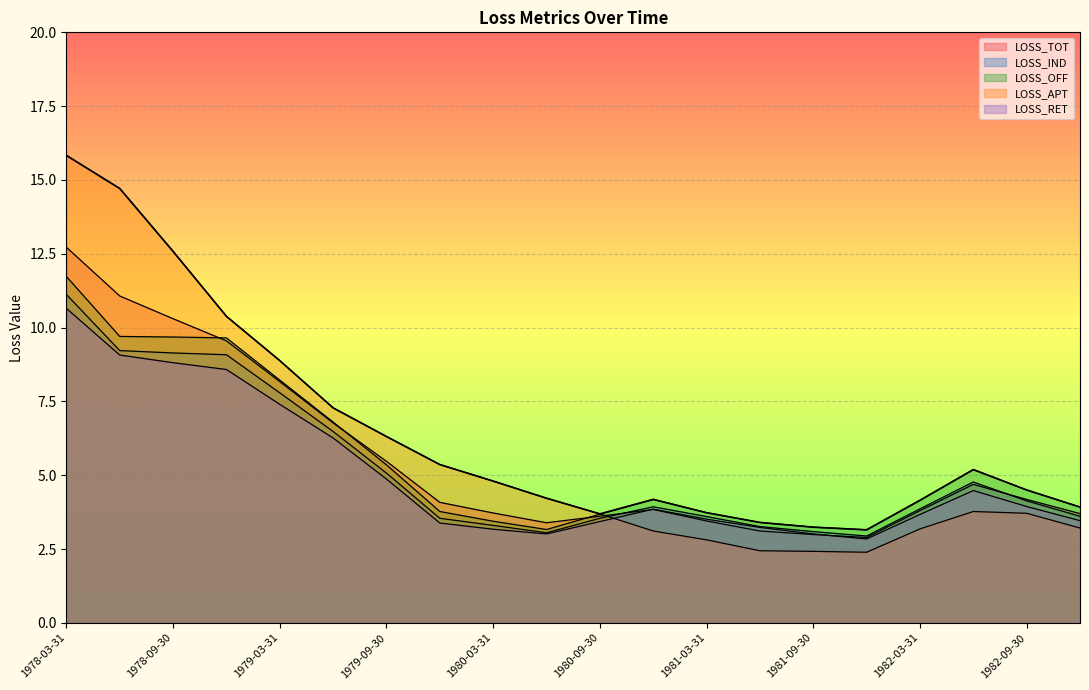

Which has a higher value, 1982-12-31 or 1979-03-31?

1979-03-31